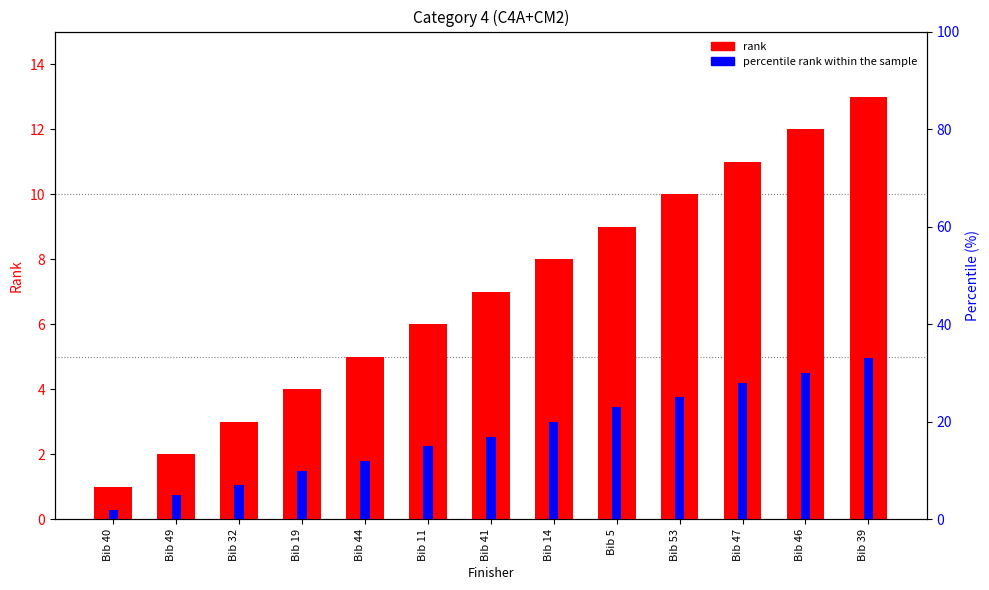

The rank series shows 7 at Bib 41. True or false?

True